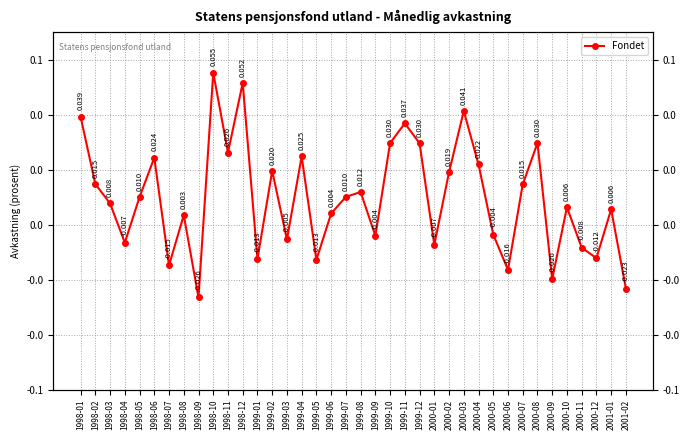

What is the greatest value displayed?

0.1